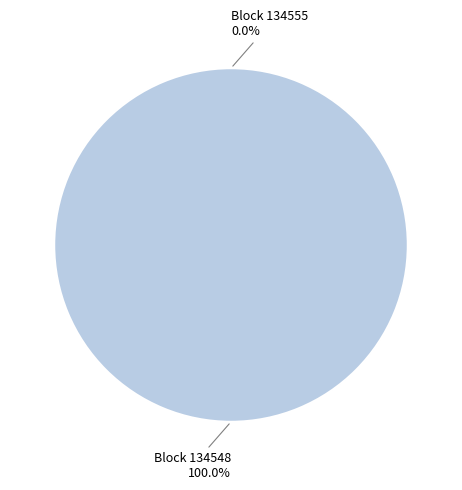

To the nearest percent, what is the difference between the largest and smallest slice percentages?

100%